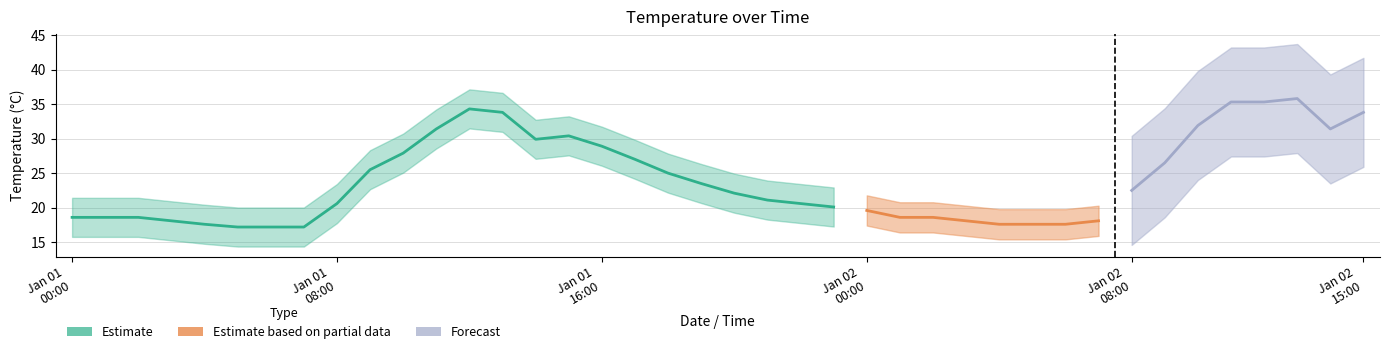

What is the difference between the second highest and second lowest values?

18.1